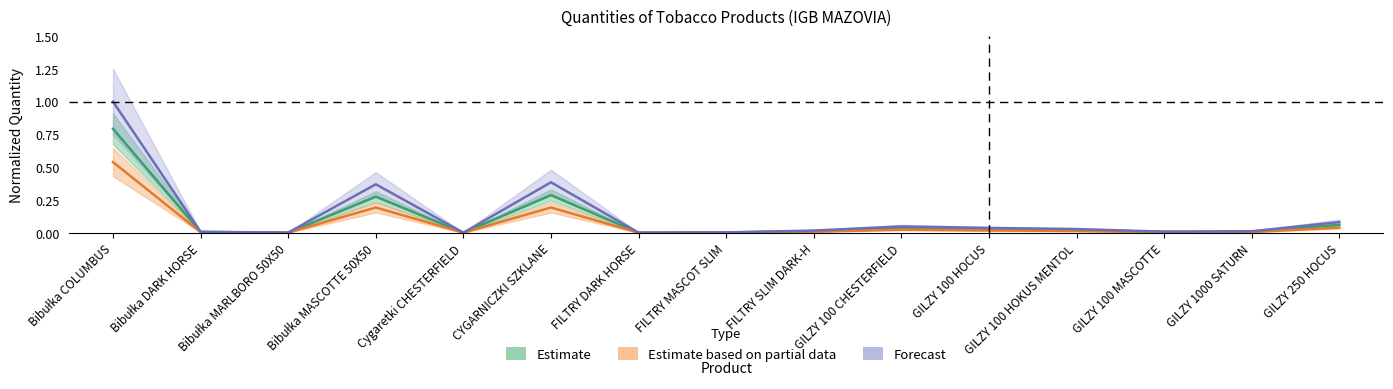

How many lines are shown in the chart?

3